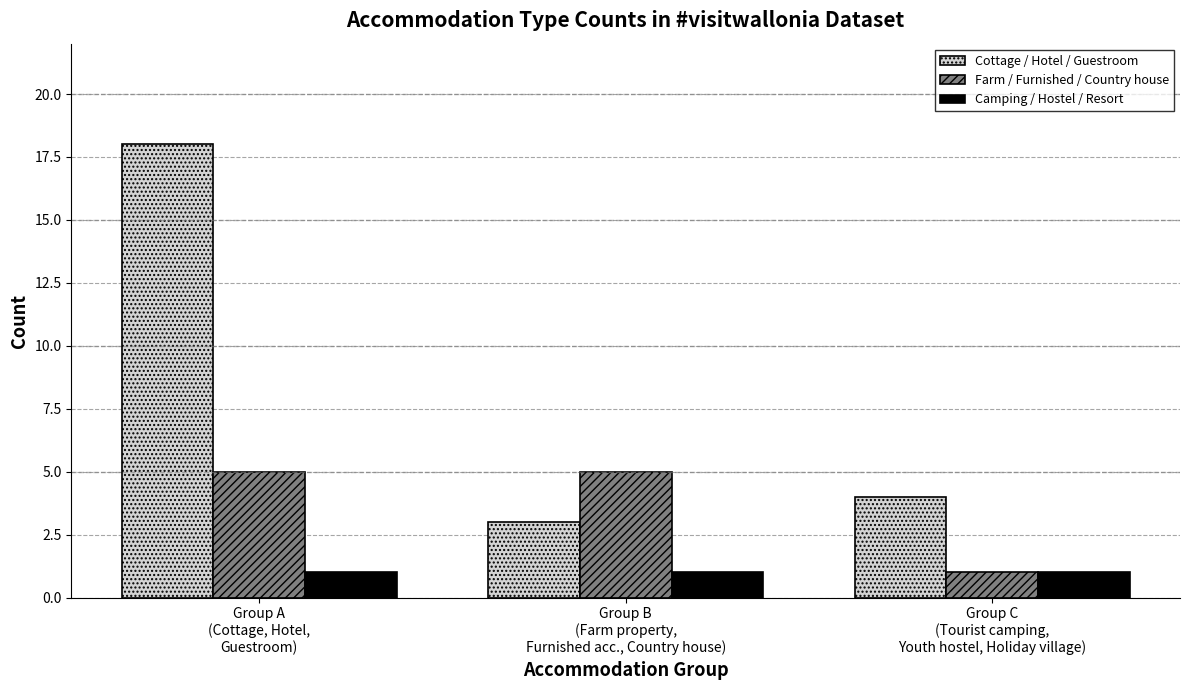

Rank the series by their average value, from lowest to highest.

Camping / Hostel / Resort, Farm / Furnished / Country house, Cottage / Hotel / Guestroom